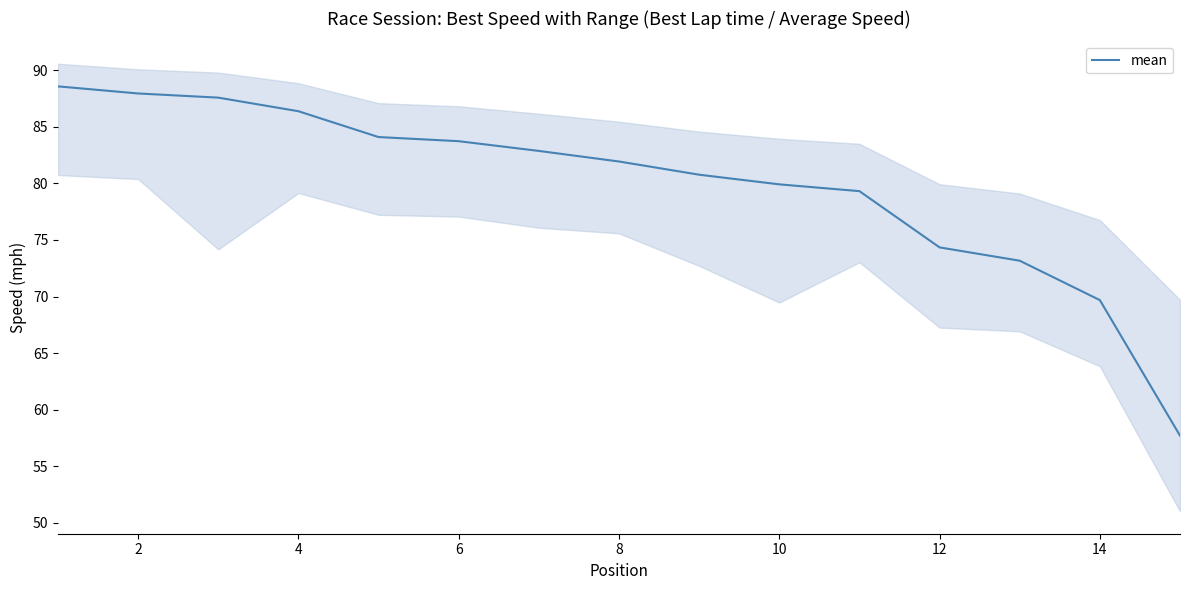

True or false: mean has a value of 149.9 at 2.

False